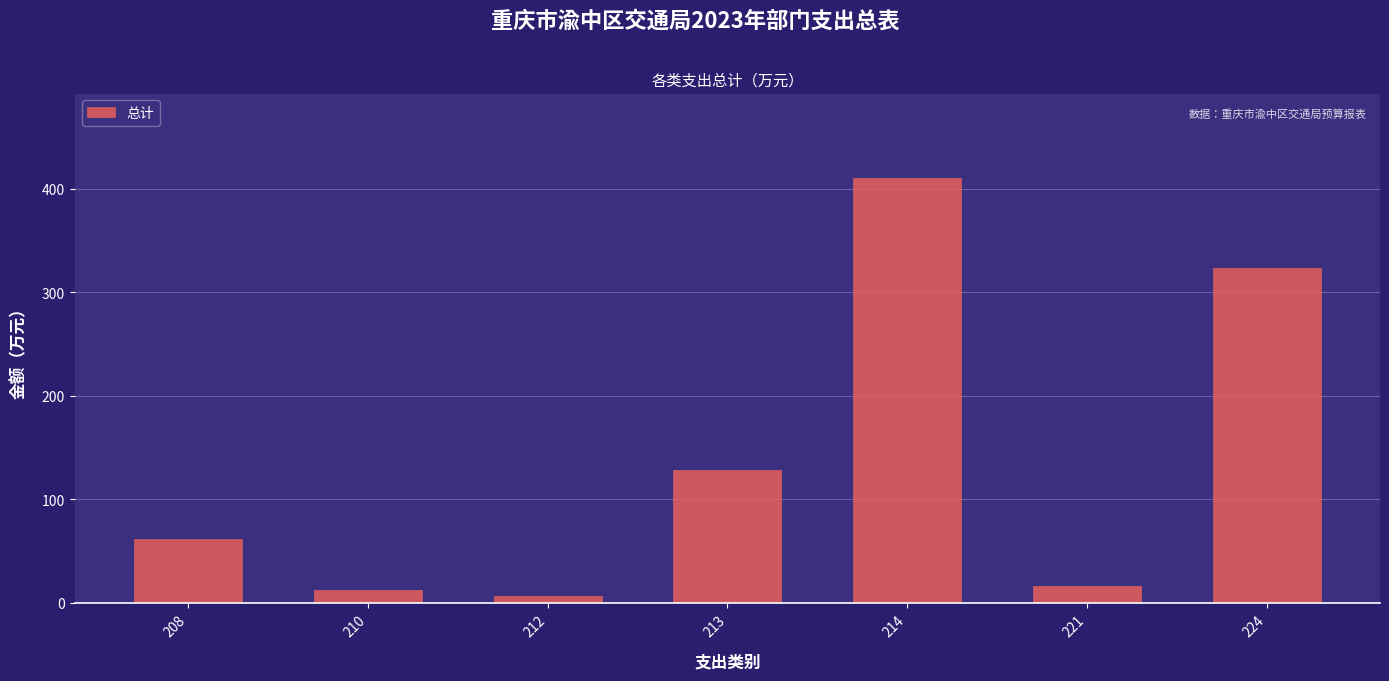

Reading left to right, transcribe all the data shown in this chart.

208=61.5	210=12.5	212=6.8	213=128.0	214=409.8	221=16.1	224=323.2